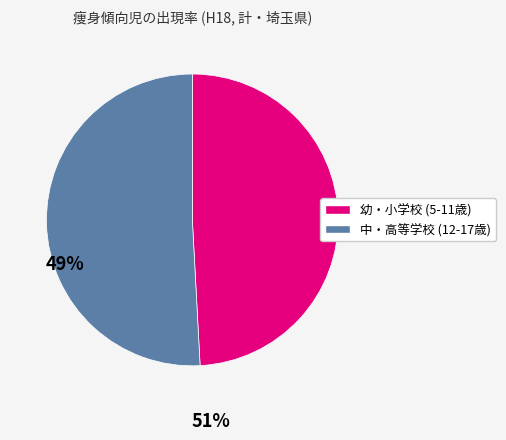

Is there any slice that represents more than half of the pie?

Yes